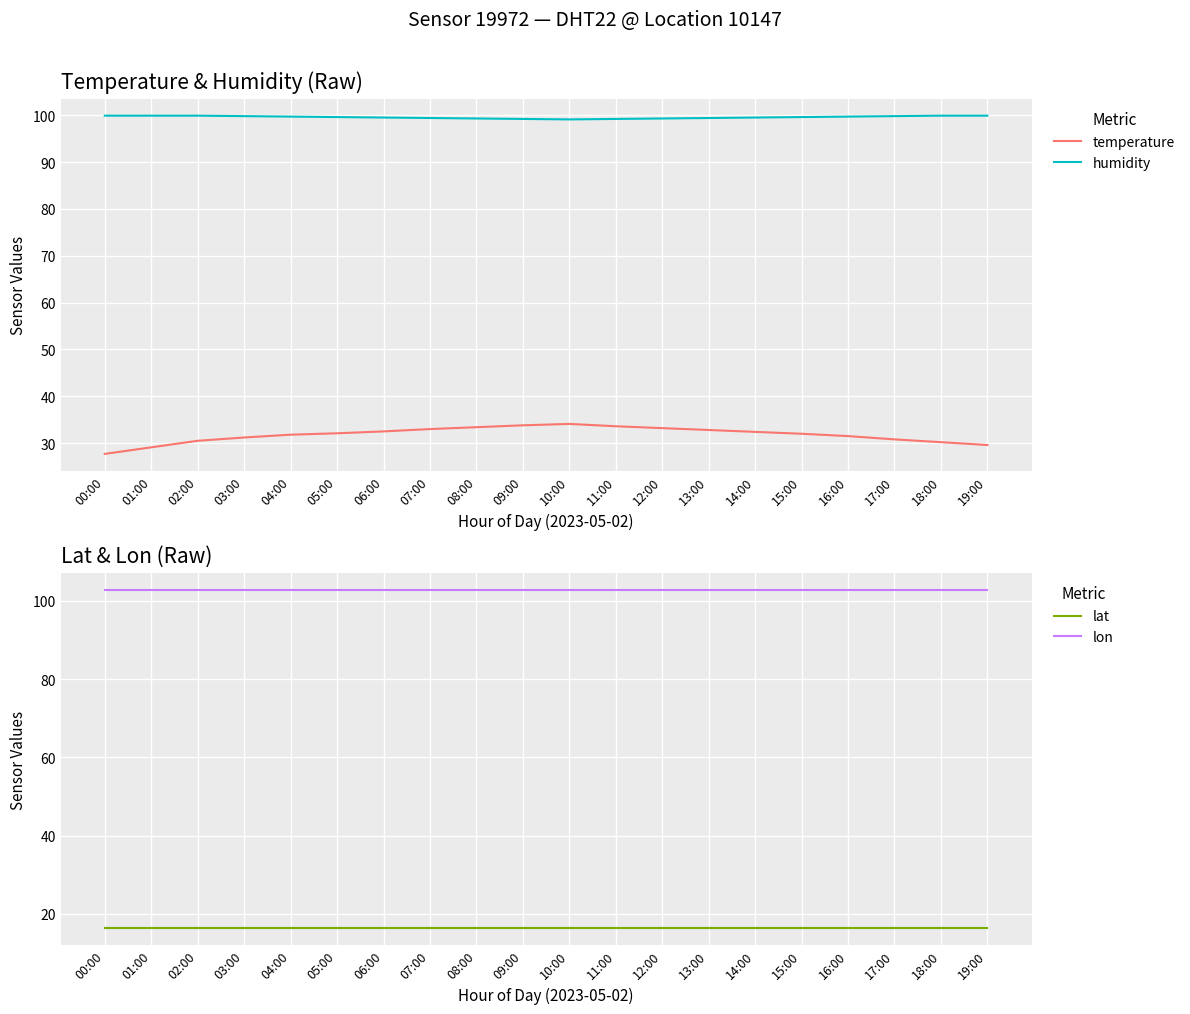

What value does the temperature series have at 14:00?

32.4